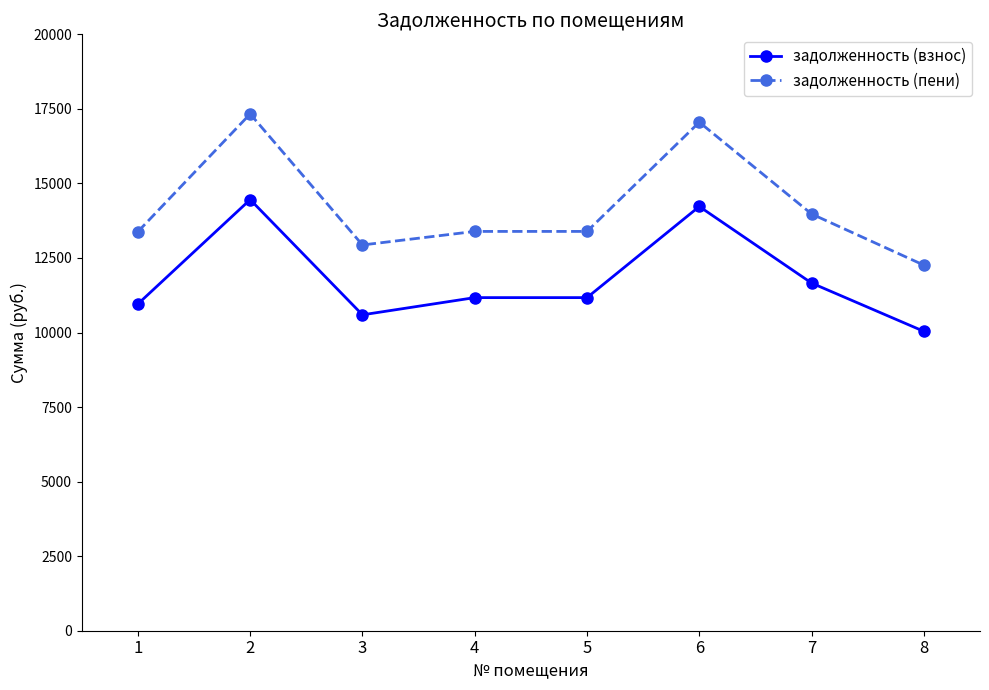

Where is the first local maximum for задолженность (пени)?

2